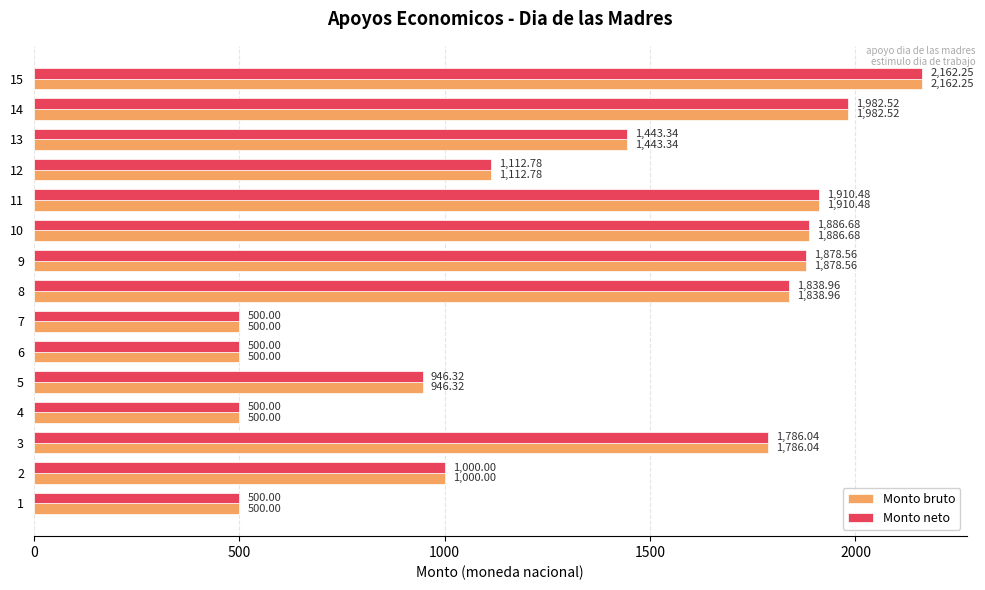

What is the difference between the second highest and minimum values in the Monto neto series?

1482.5